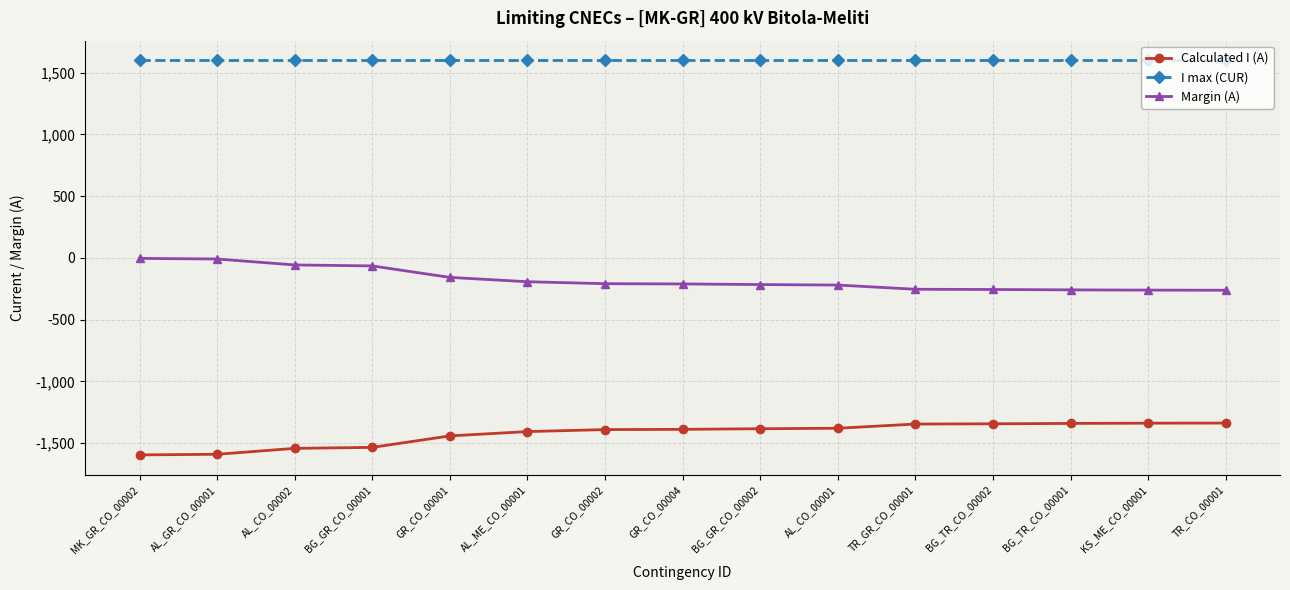

What position from the left is TR_CO_00001?

15